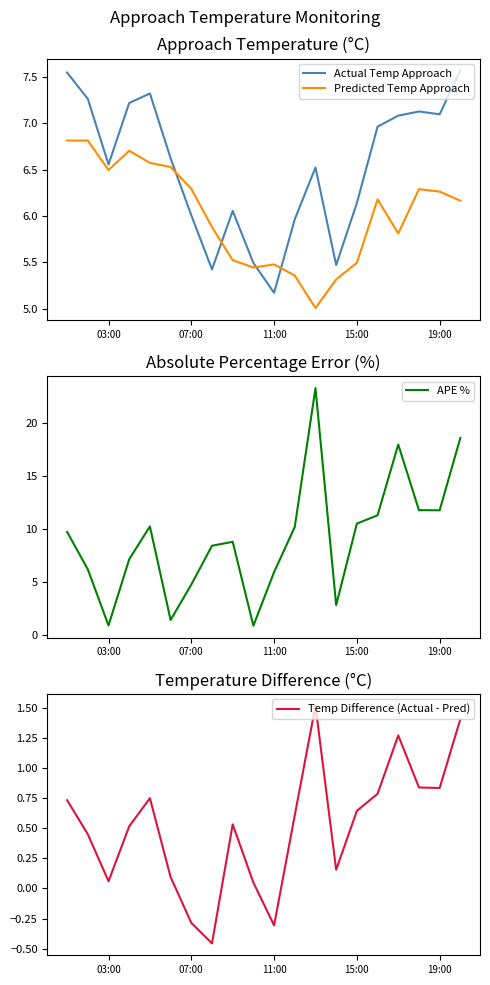

The value of Actual Temp Approach at 07:00 is 6.0. True or false?

True